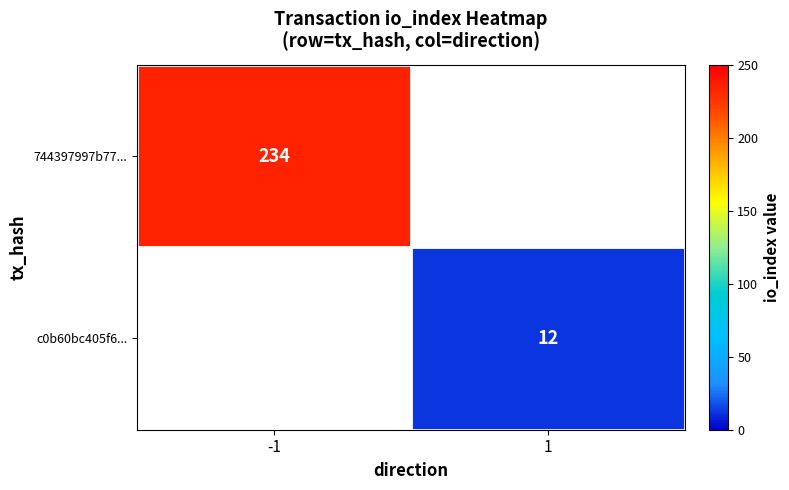

Is it true that 744397997b77... equals 234 at -1?

True